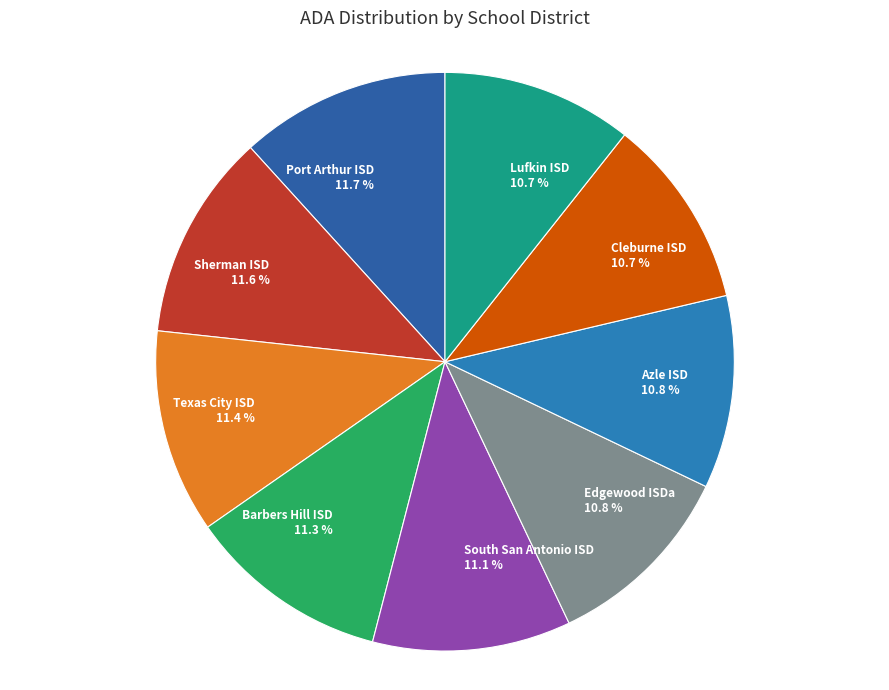

How many segments does this pie chart have?

9